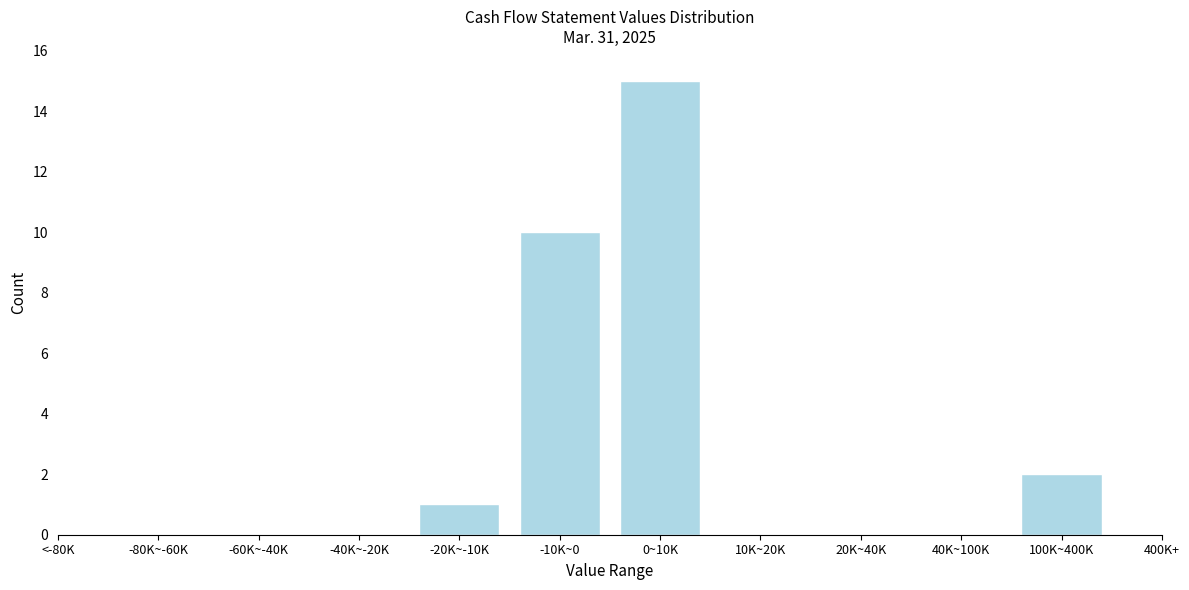

Reading left to right, transcribe all the data shown in this chart.

-20K~-10K=1	-10K~0=10	0~10K=15	100K~400K=2